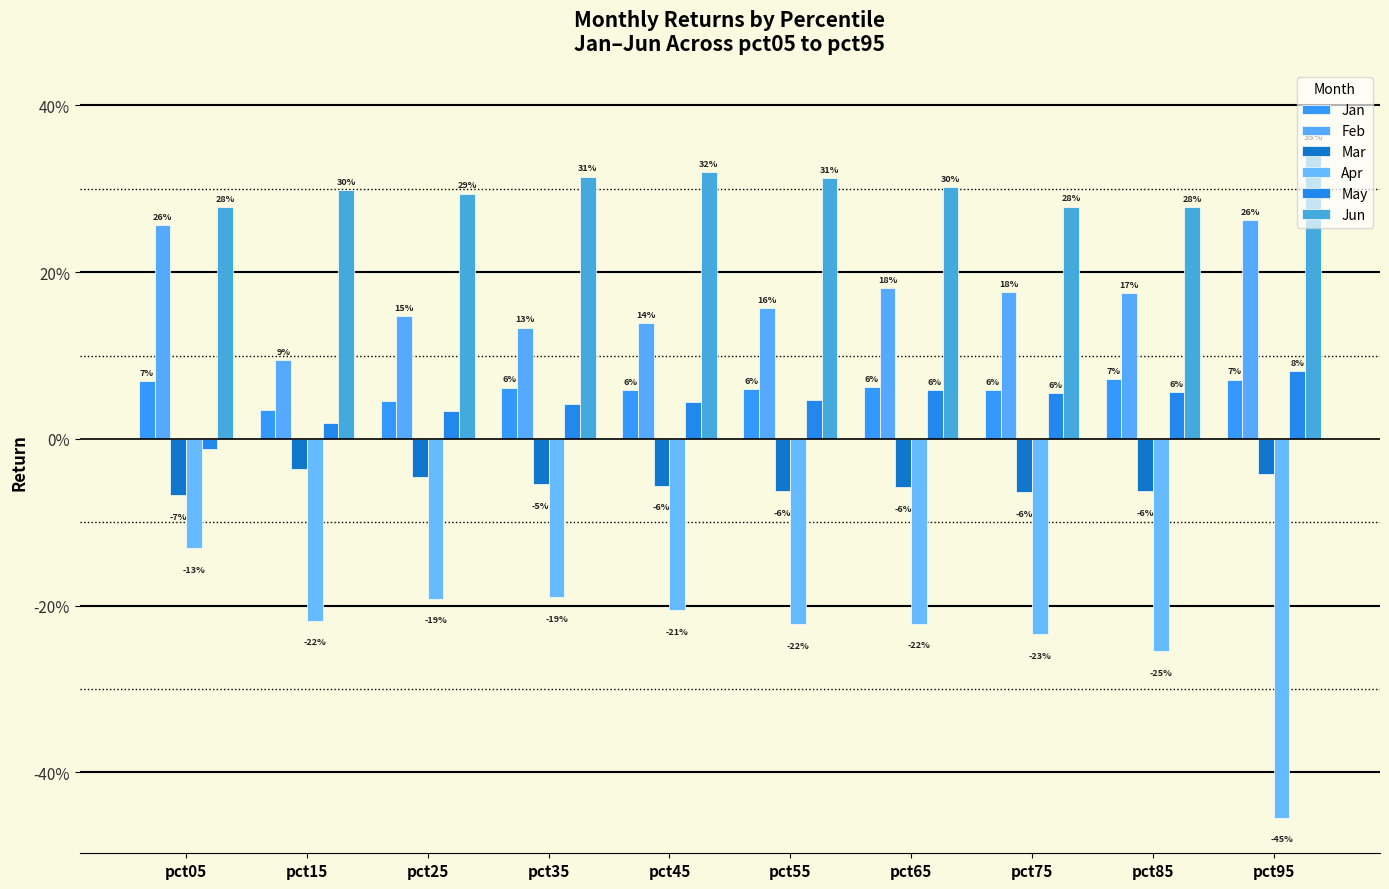

What is the sum of all Apr values?

-2.3